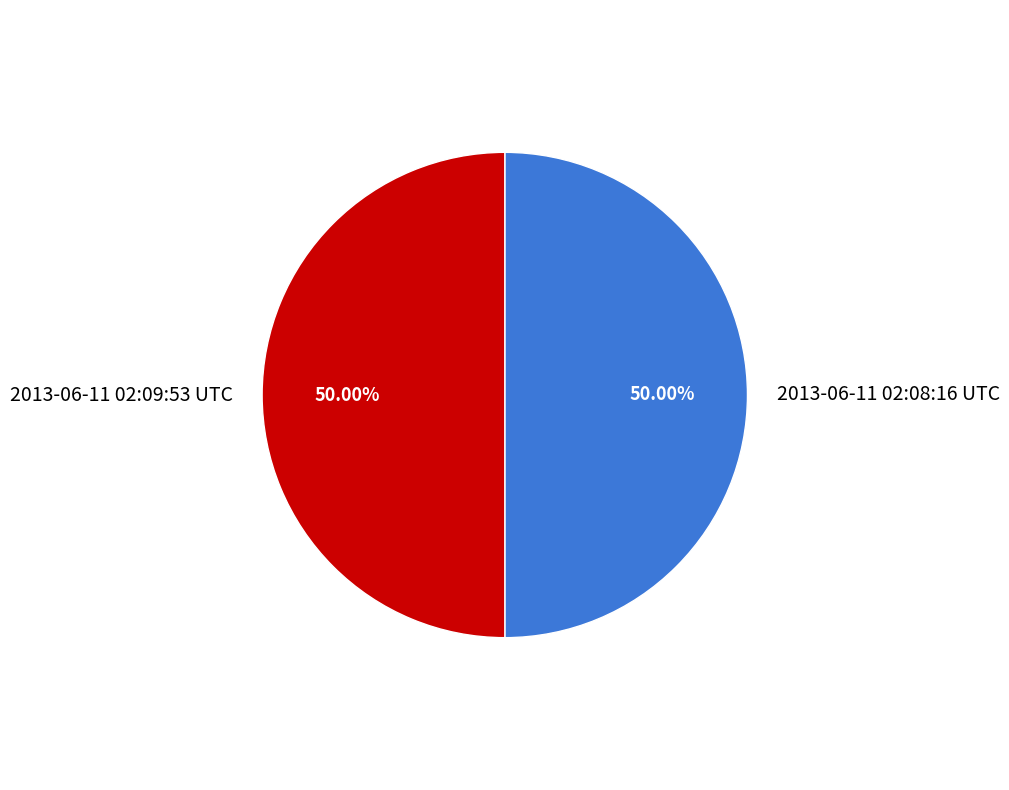

Count the number of slices in the pie.

2